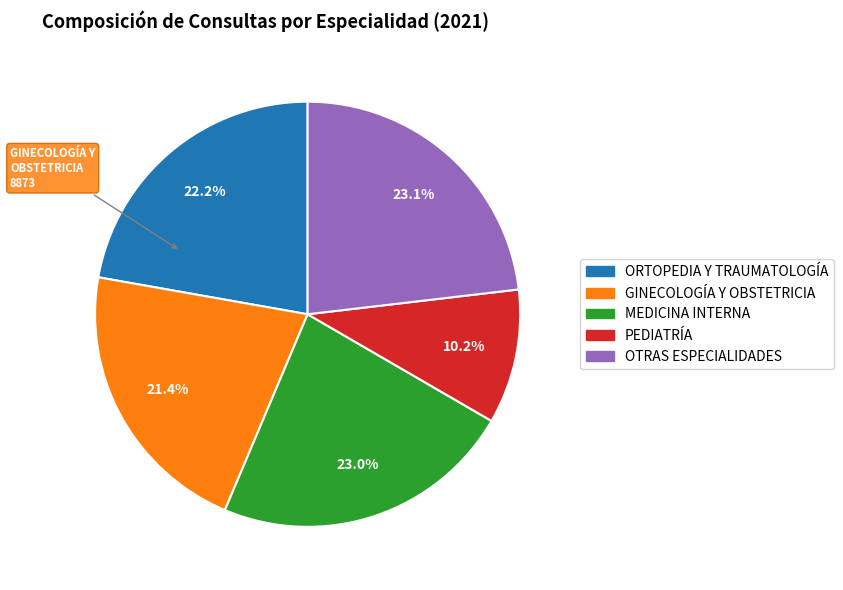

Does any single category account for the majority?

No